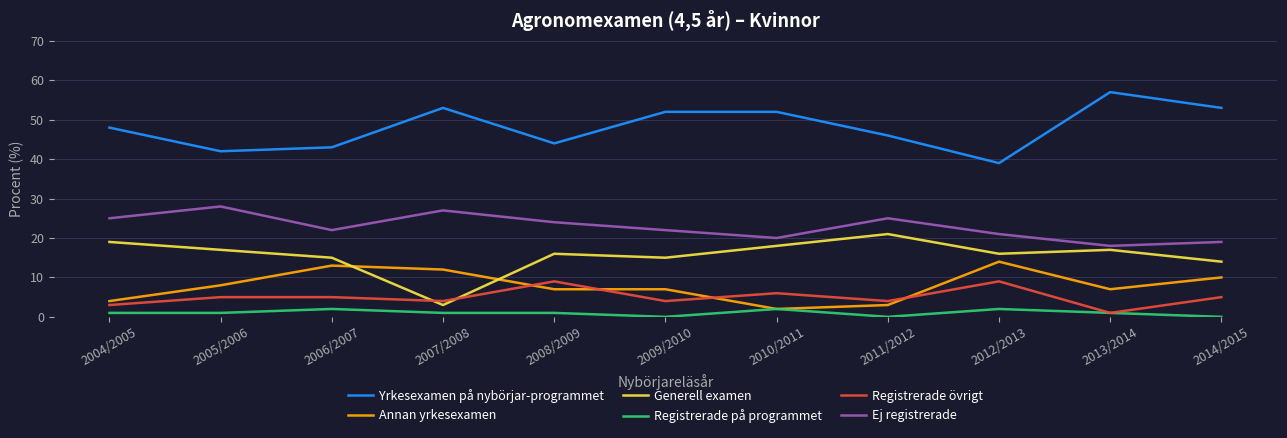

Read the Generell examen value at 2006/2007, to the nearest 5.

15